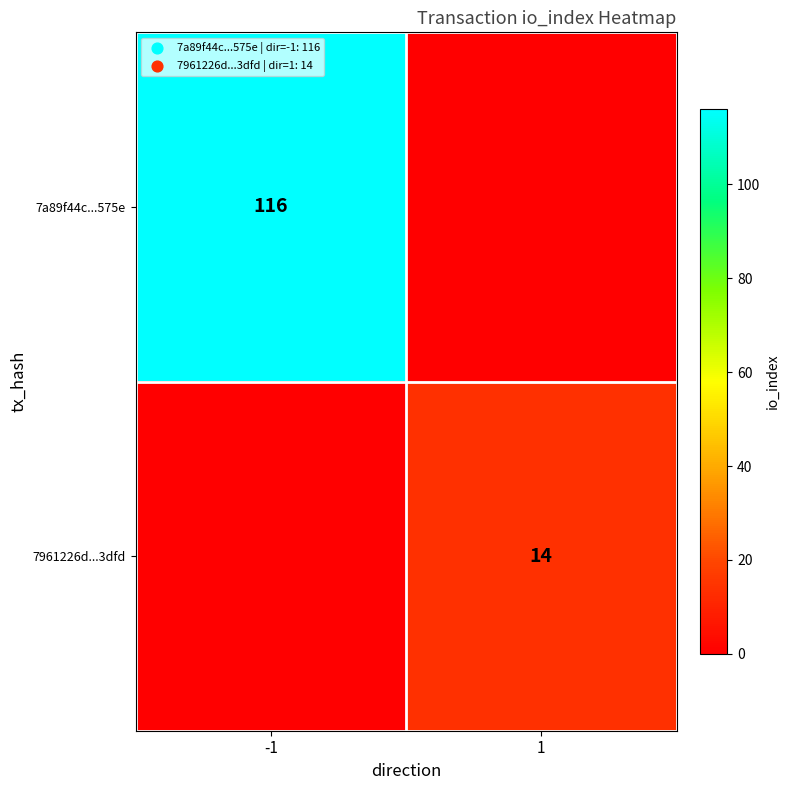

Is it true that 7961226d...3dfd equals 4 at 1?

False